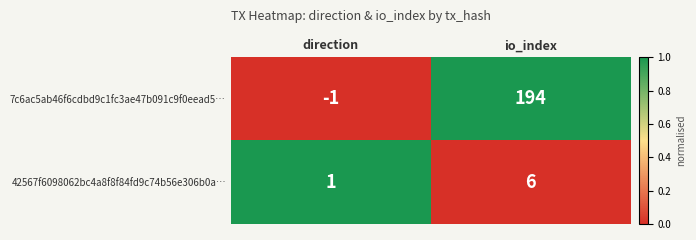

Where is 7c6ac5ab46f6cdbd9c1fc3ae47b091c9f0eead5… nearest to the value 96?

direction